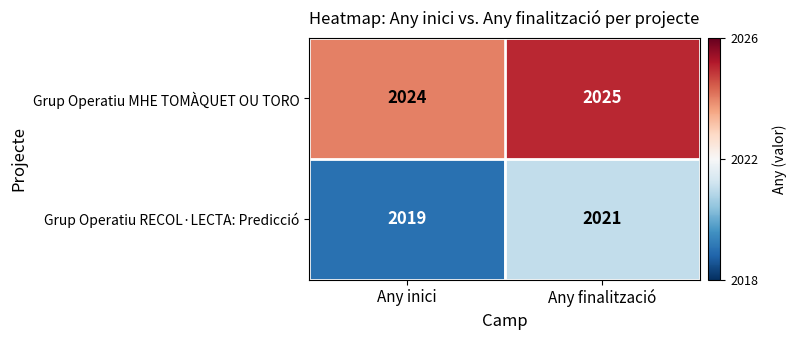

Which series changed the most between Any inici and Any finalització?

Grup Operatiu RECOL·LECTA: Predicció